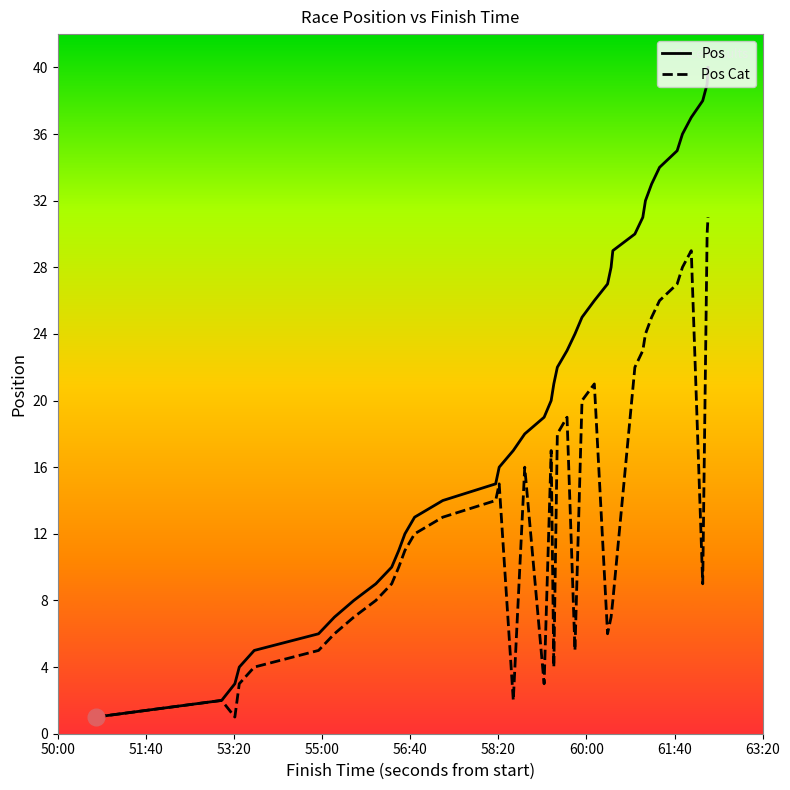

Reading right to left, transcribe all the data shown in this chart.

Pos: 40	39	38	37	36	35	34	33	32	31	30	29	28	27	26	25	24	23	22	21	20	19	18	17	16	15	14	13	12	11	10	9	8	7	6	5	4	3	2	1
Pos Cat: 31	30	9	29	28	27	26	25	24	23	22	8	7	6	21	20	5	19	18	4	17	3	16	2	15	14	13	12	11	10	9	8	7	6	5	4	3	1	2	1